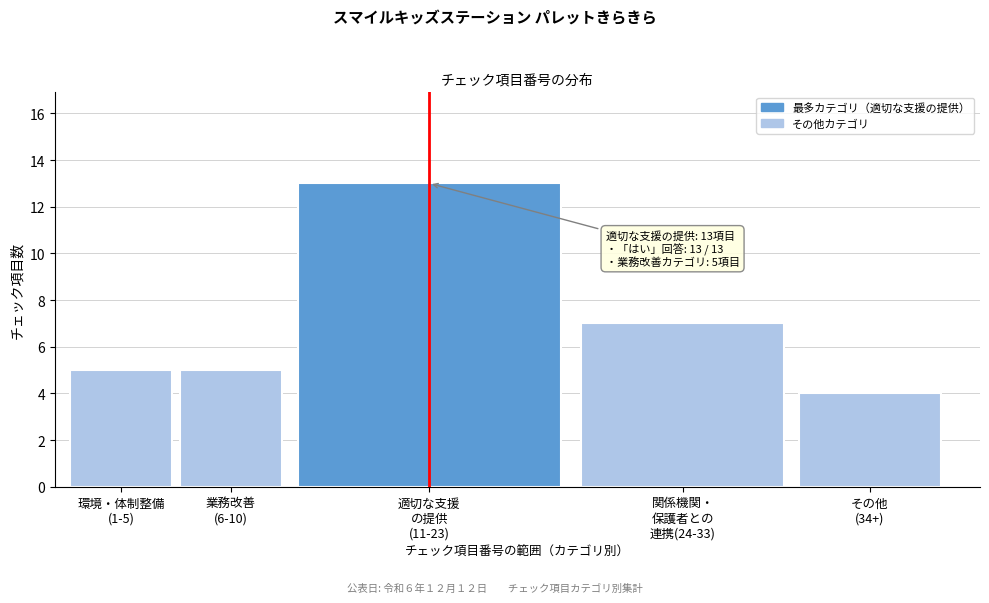

Reading left to right, what are all the values shown in this chart?

5	5	13	7	4